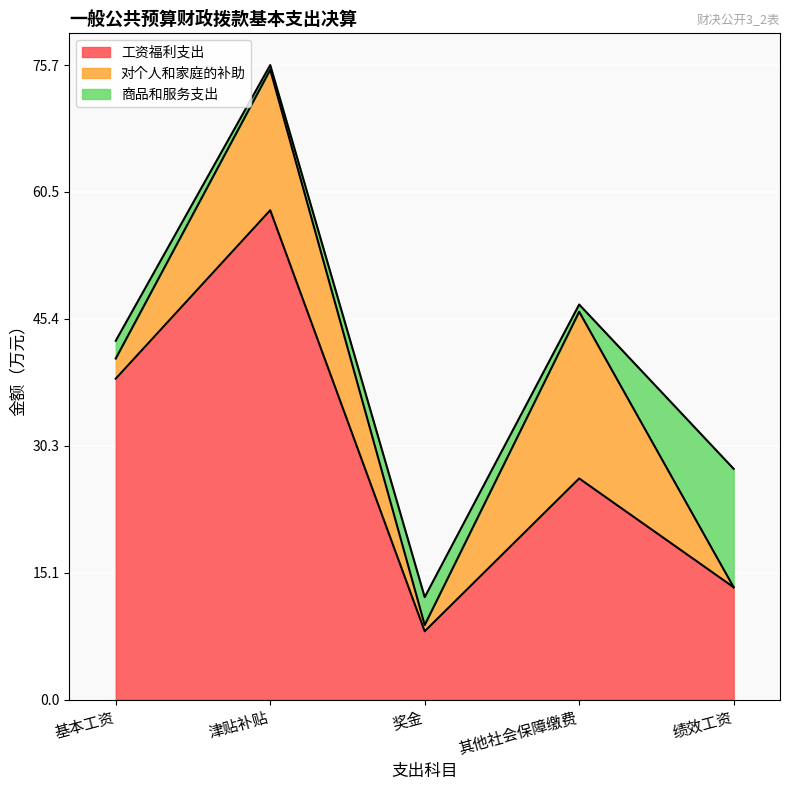

What is the difference between the second highest and minimum values in the 商品和服务支出 series?

2.8